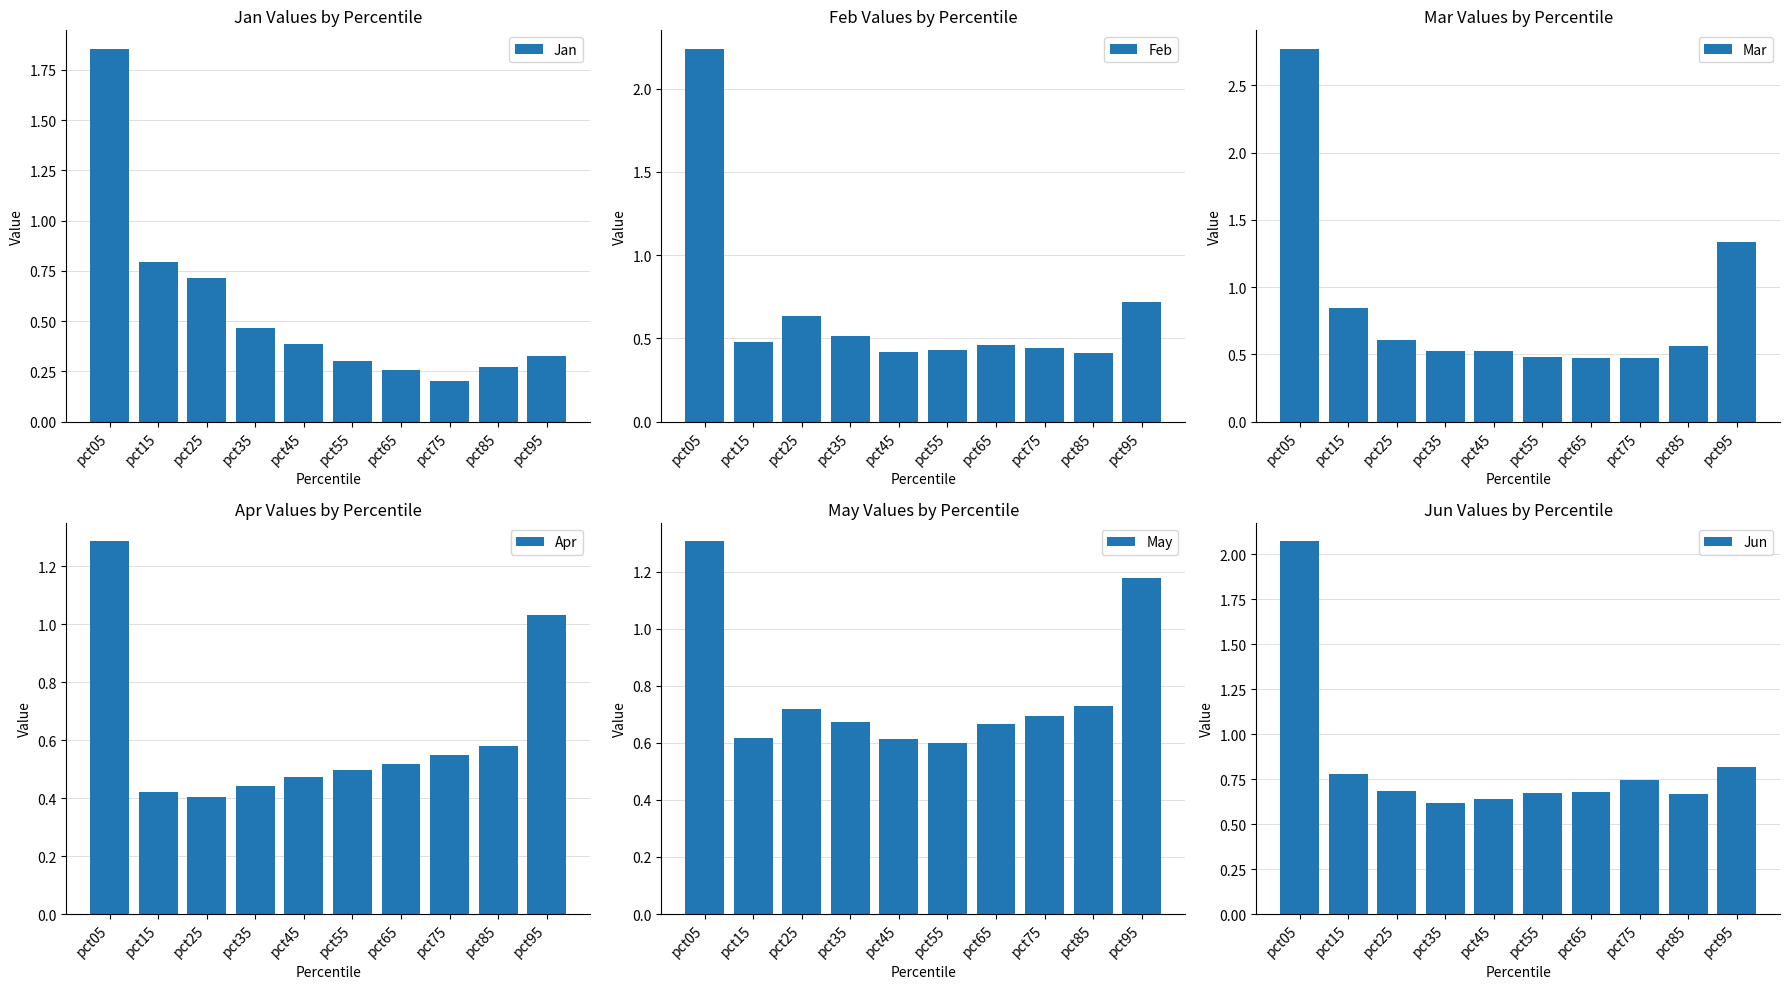

What is the greatest value displayed?

2.8